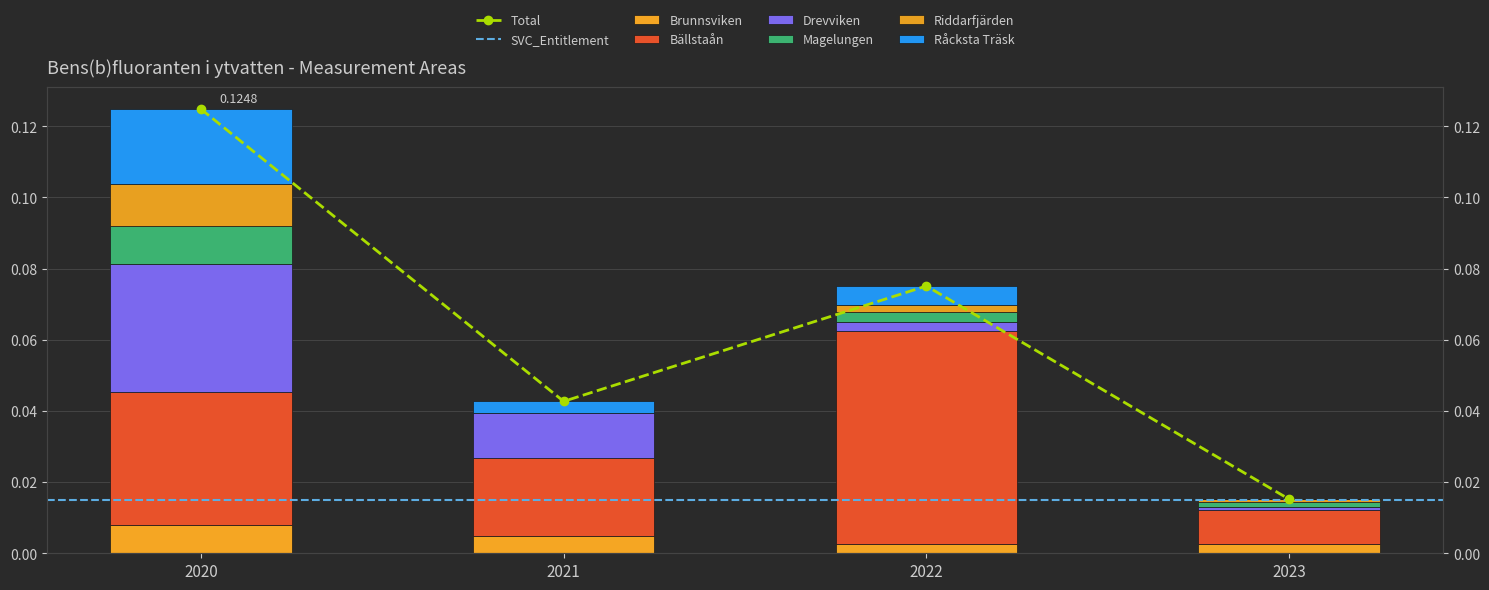

At how many categories does at least one series exceed 0?

4